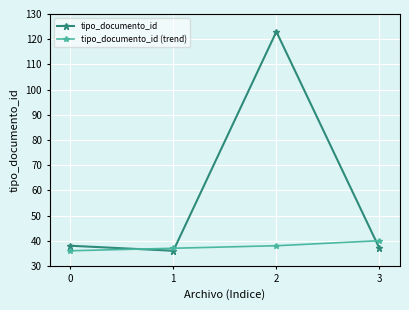

What is the value of the tipo_documento_id (trend) point at the 1st from the left?

36